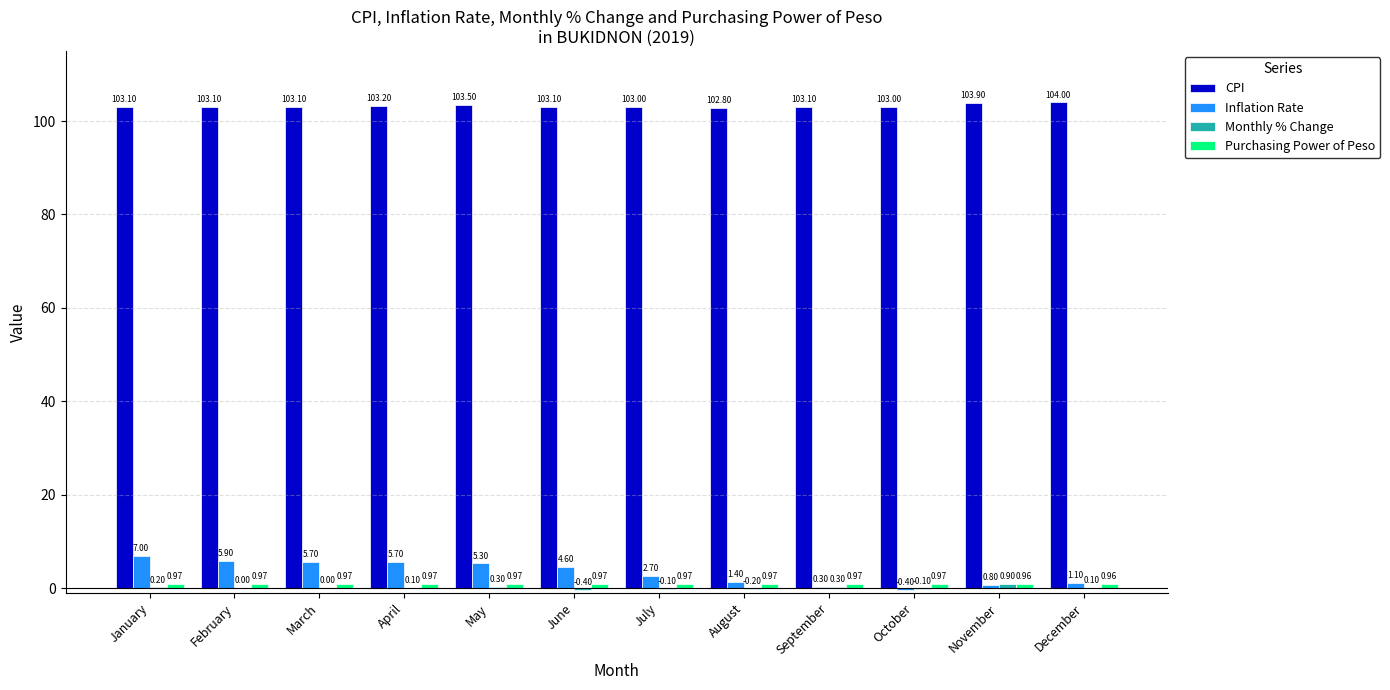

What value does the CPI series have at August?

102.8